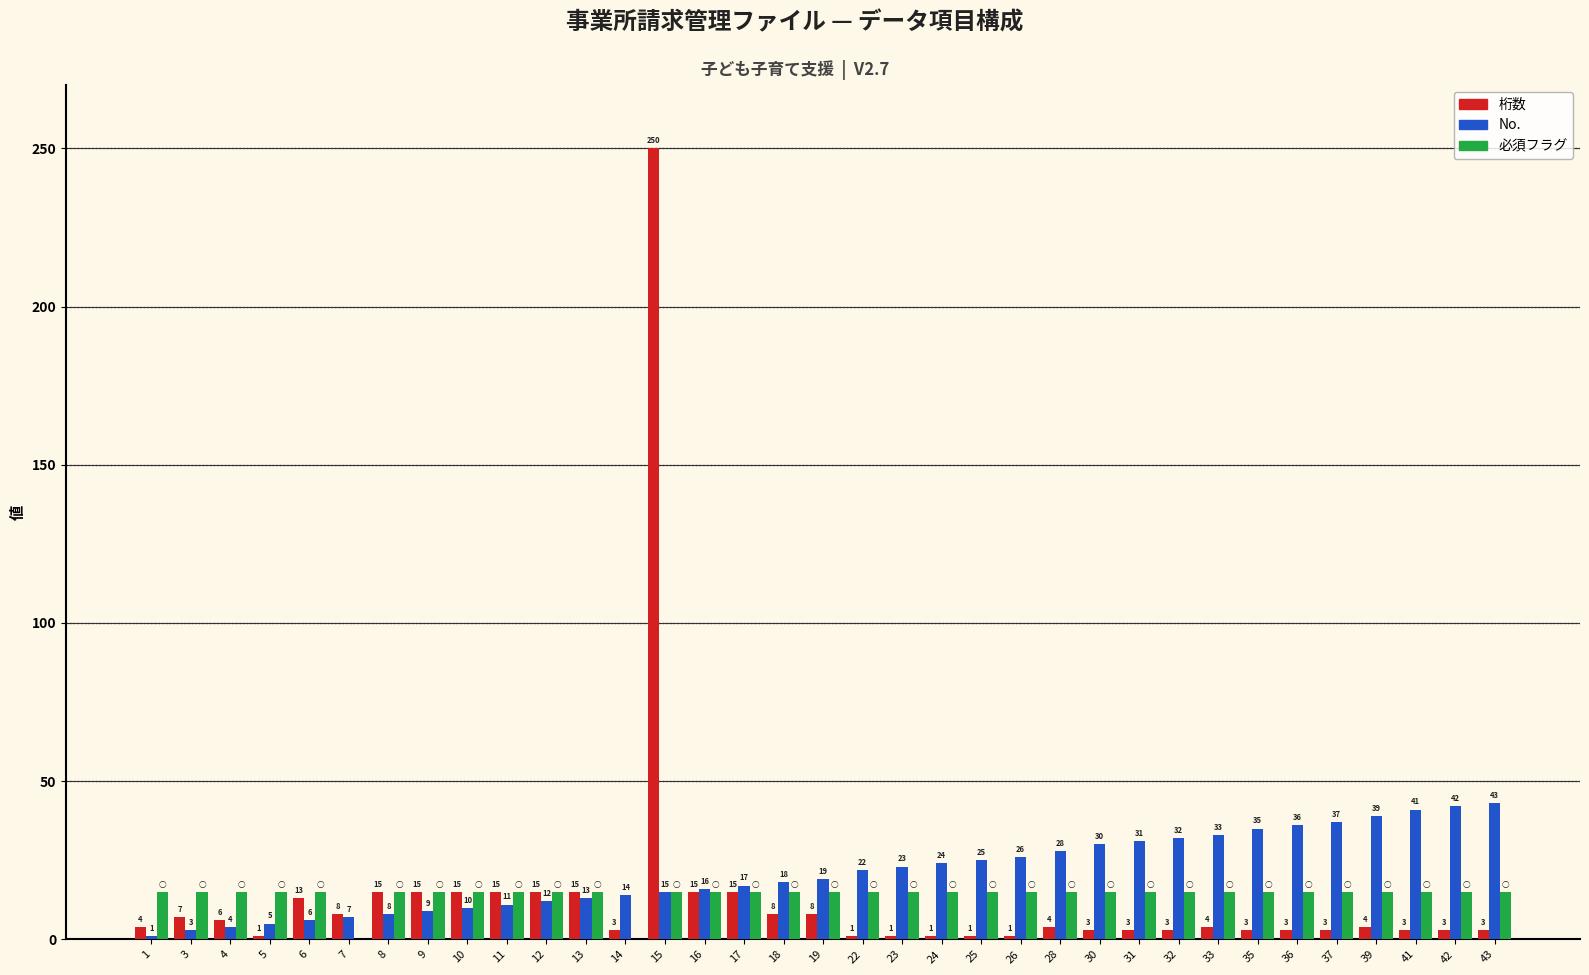

What is the total value across all series at 17?

47